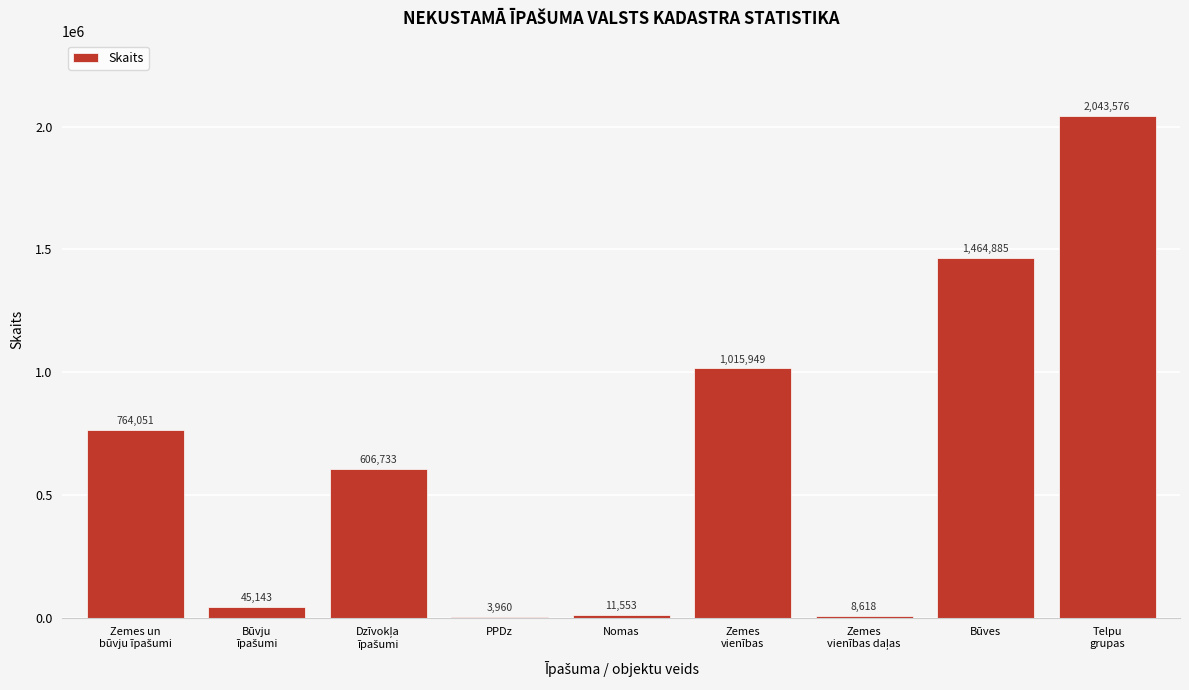

Is it true that the value at Būves is 1464885?

True